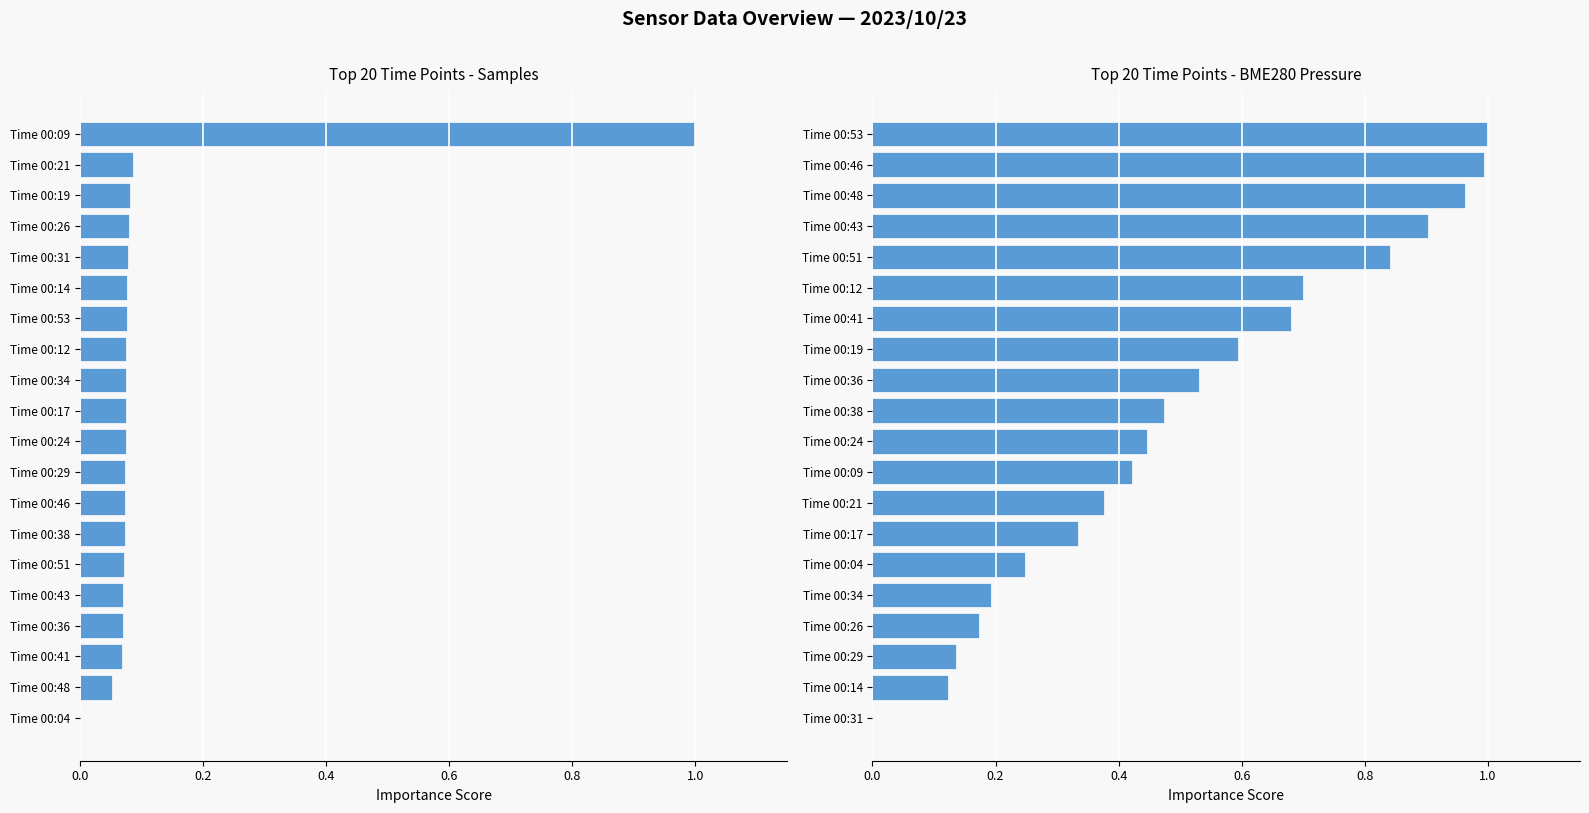

What position from the right is 0.4?

18